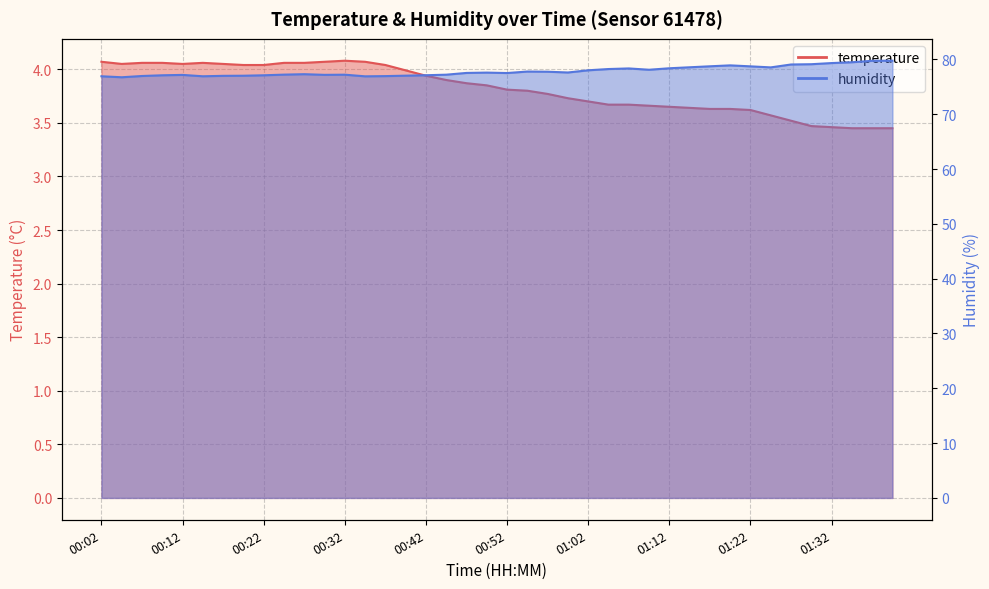

How many interior local peaks does the humidity series have?

7